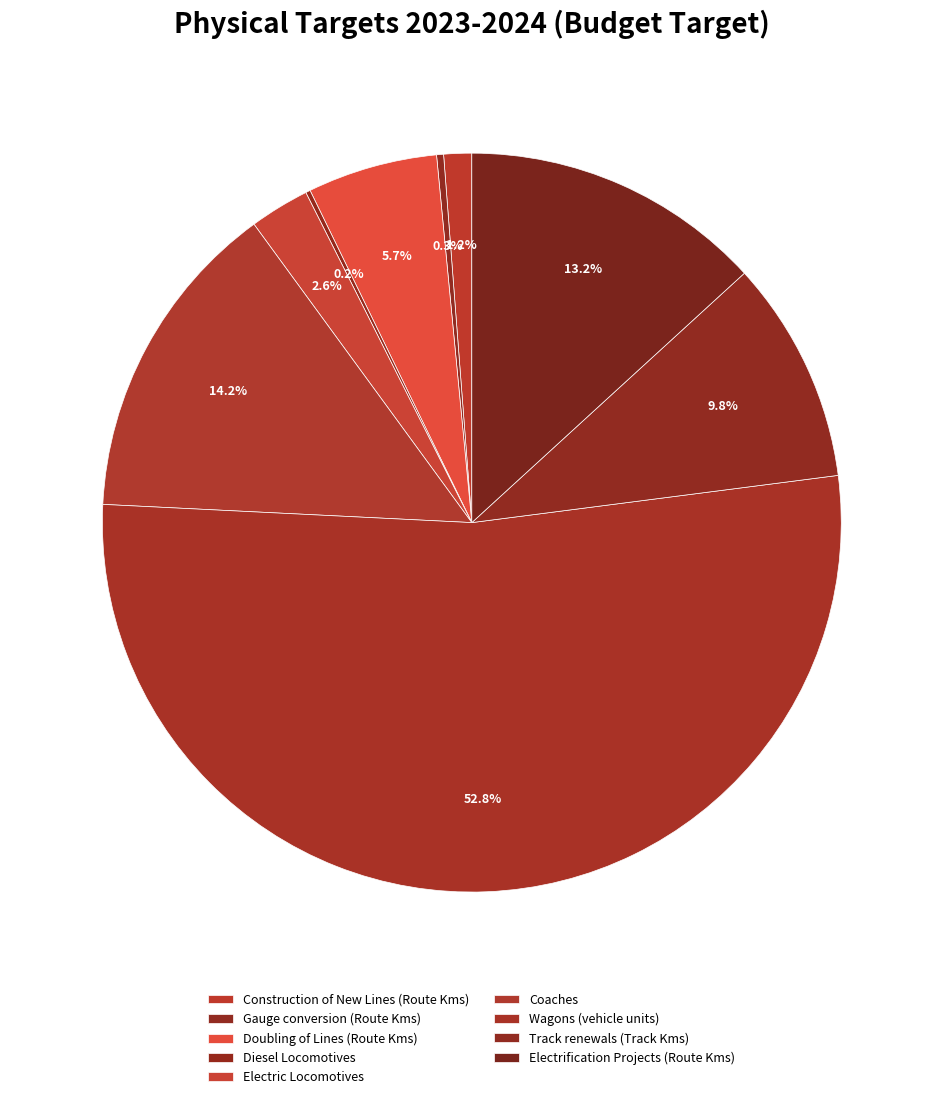

How many segments does this pie chart have?

9